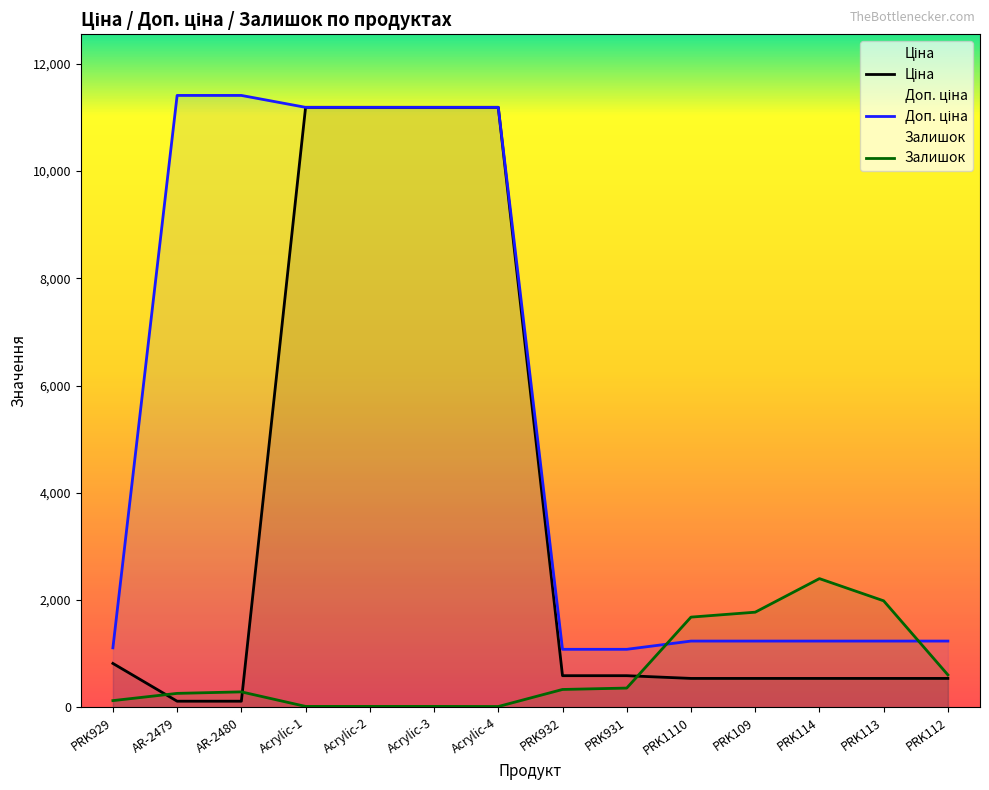

What are all the series names shown in the legend?

Ціна, Доп. ціна, Залишок